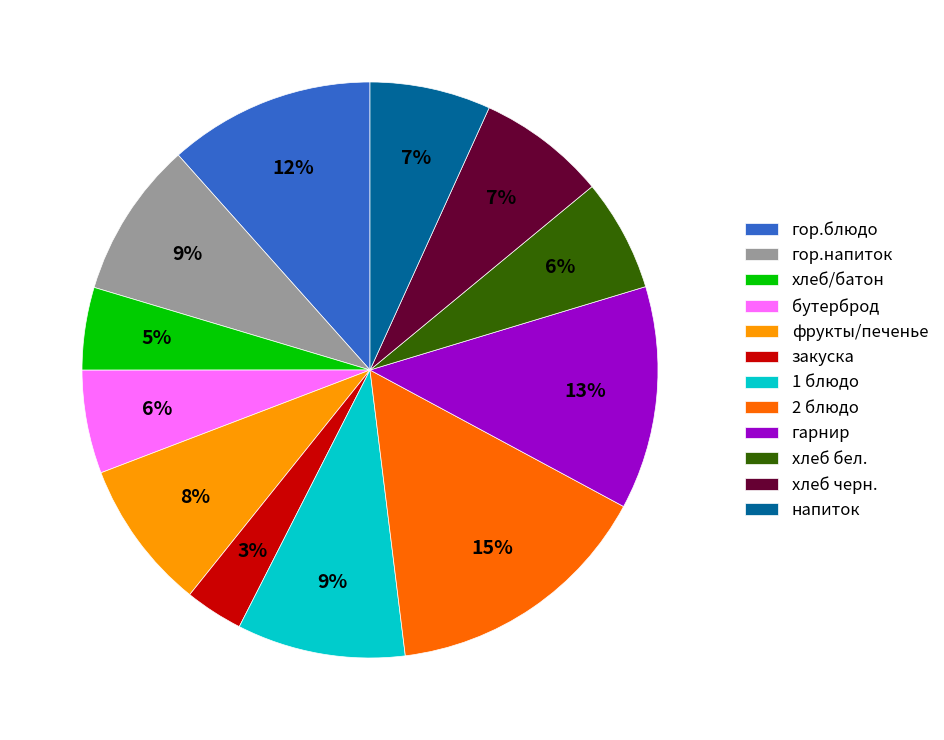

To the nearest percent, what portion does гор.напиток represent?

9%